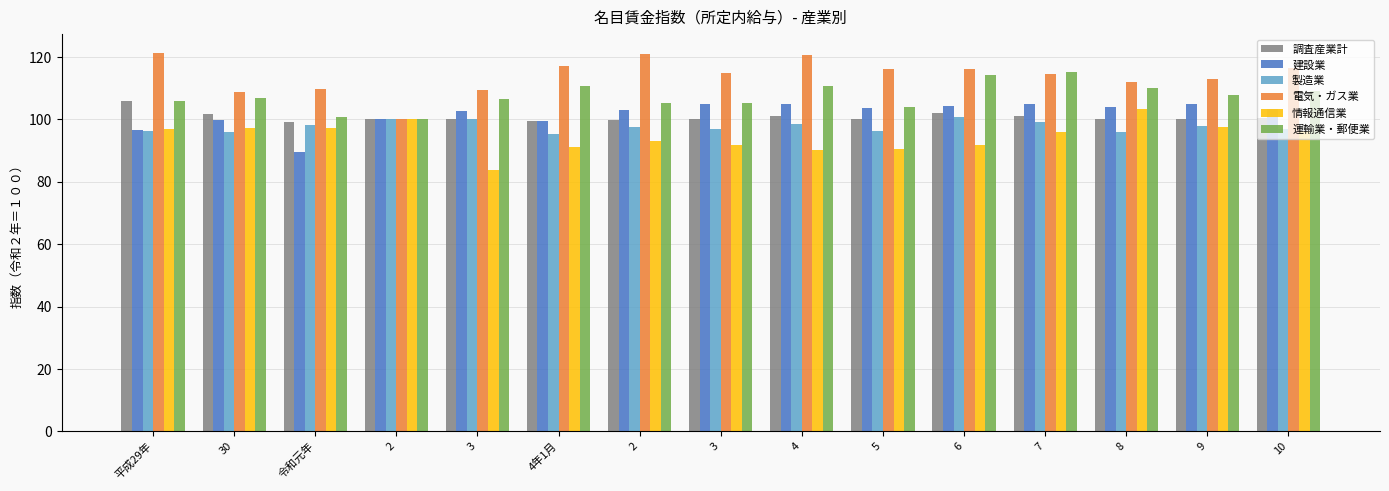

What are all the series names shown in the legend?

調査産業計, 建設業, 製造業, 電気・ガス業, 情報通信業, 運輸業・郵便業